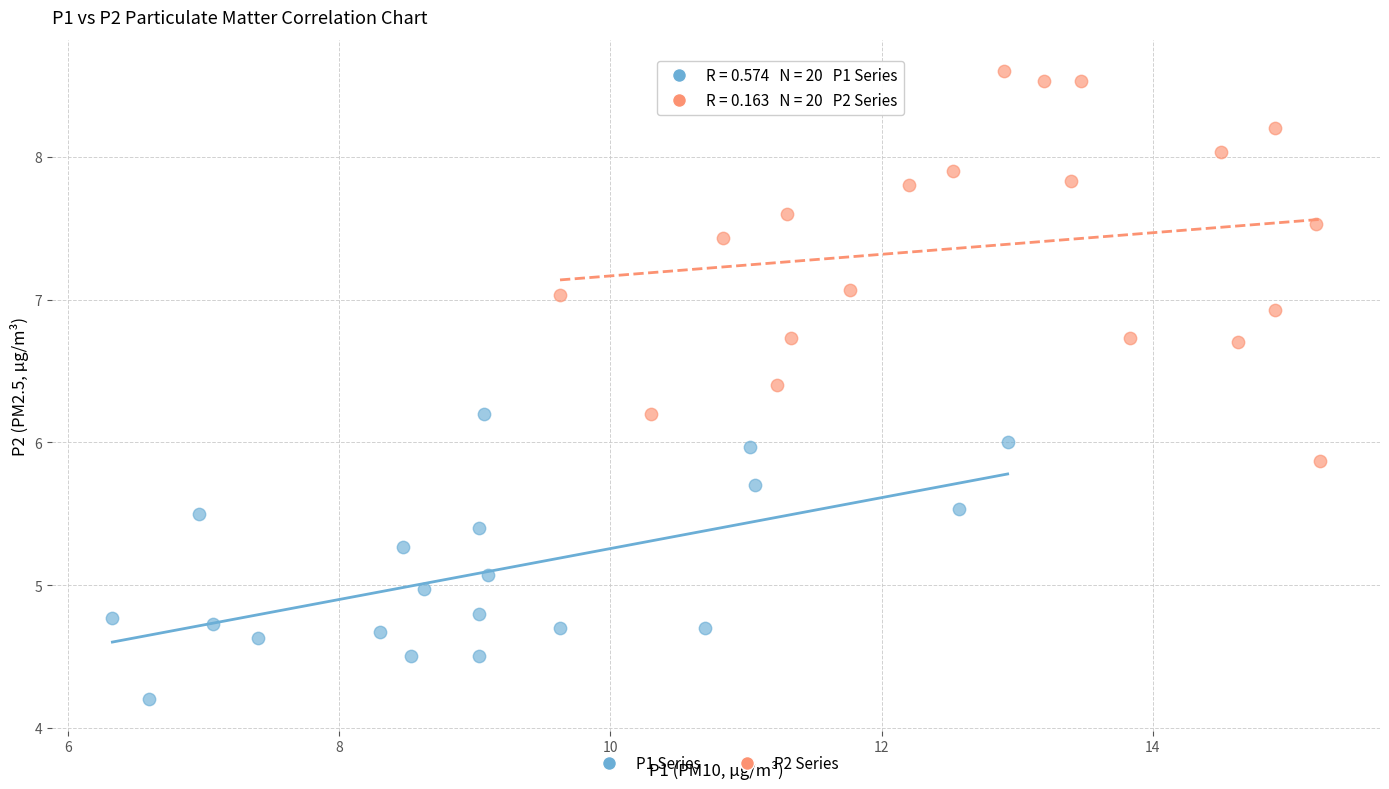

Which series reaches the minimum Y coordinate?

P1 Series